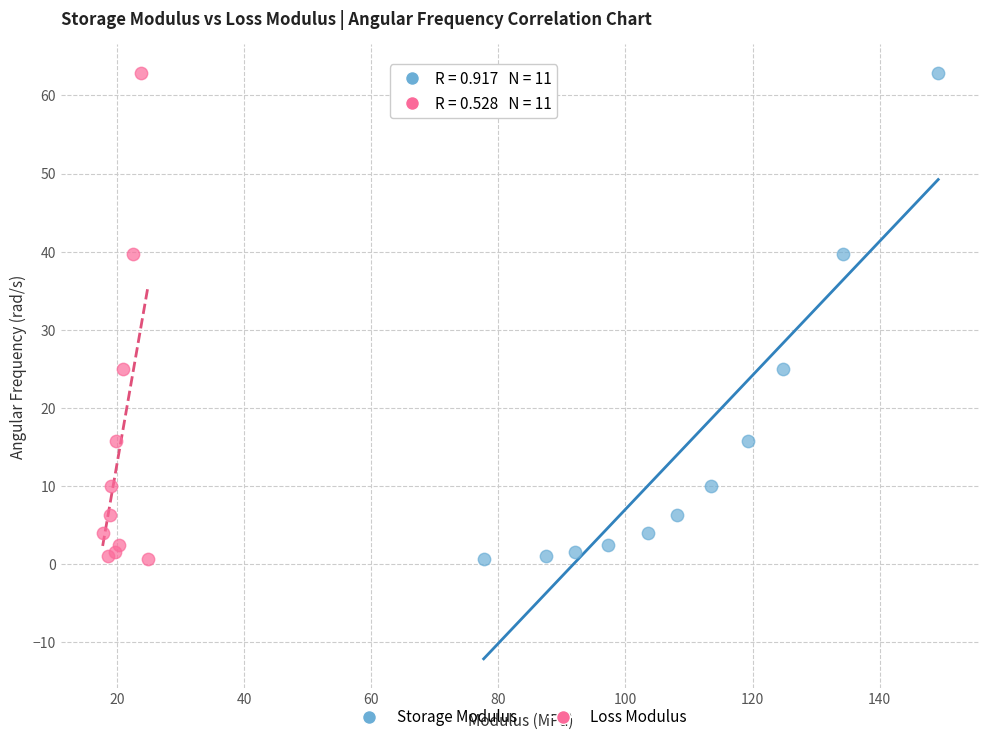

What are all the series names shown in the legend?

Storage Modulus, Loss Modulus